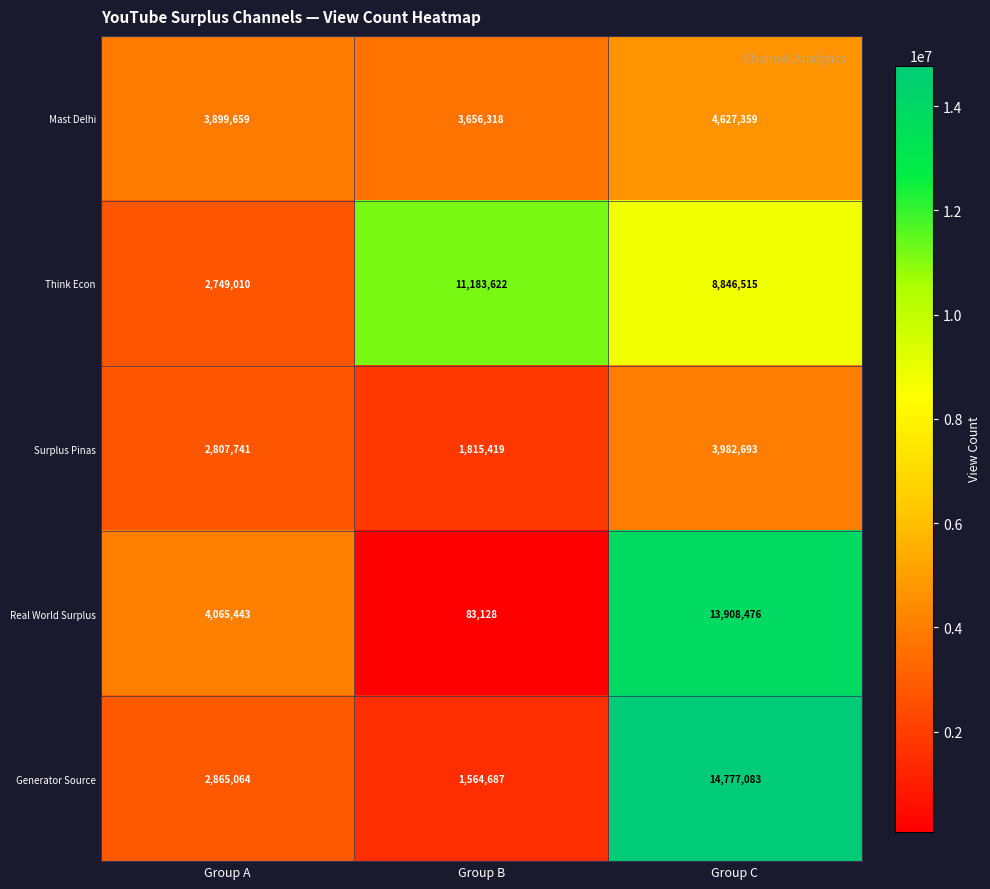

The Real World Surplus series shows 83128 at Group B. True or false?

True